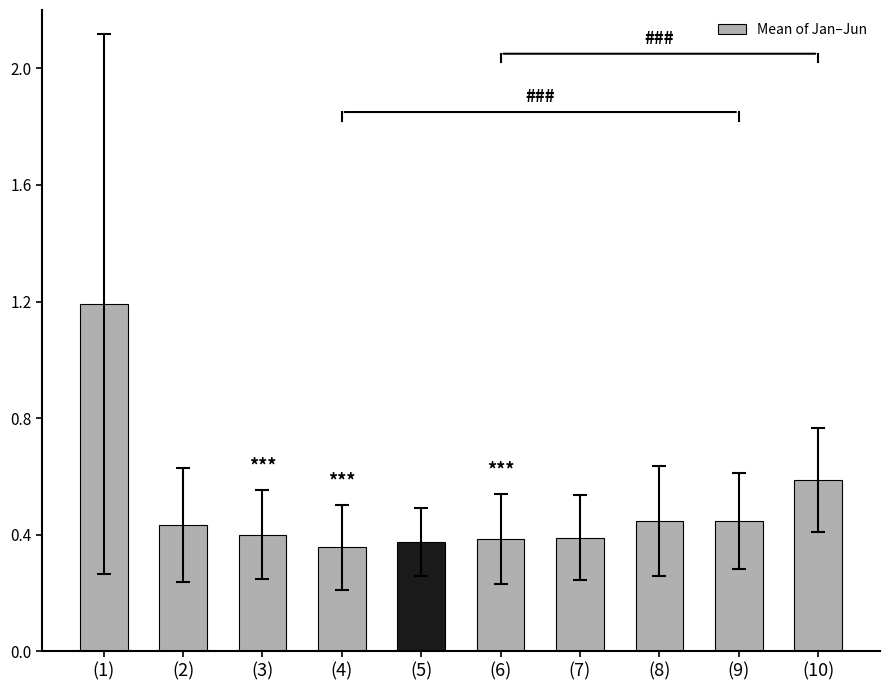

What is the difference between the maximum and minimum values?

0.8